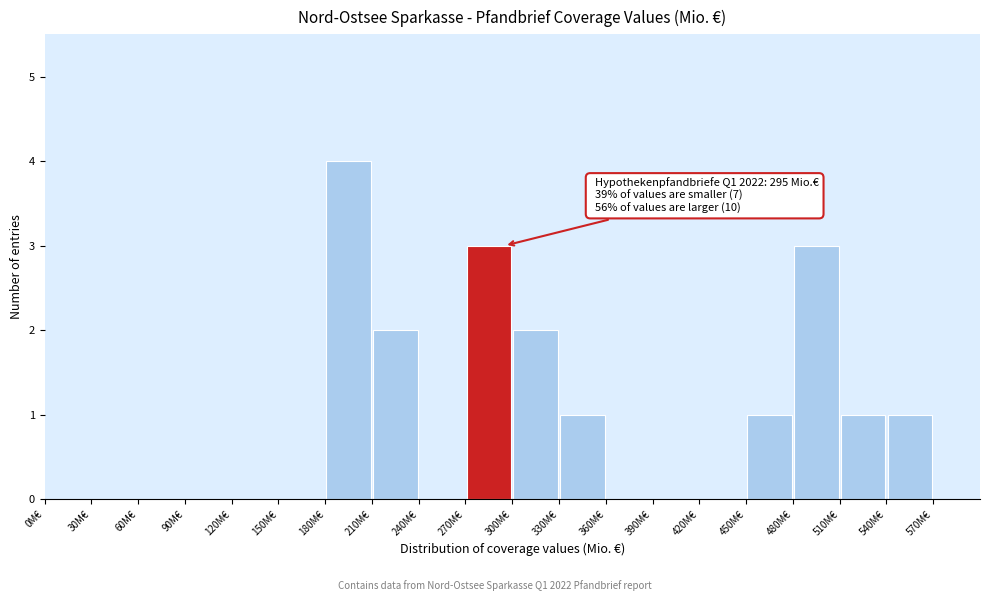

Over which range of the x-axis is the bar tallest?

180 to 210